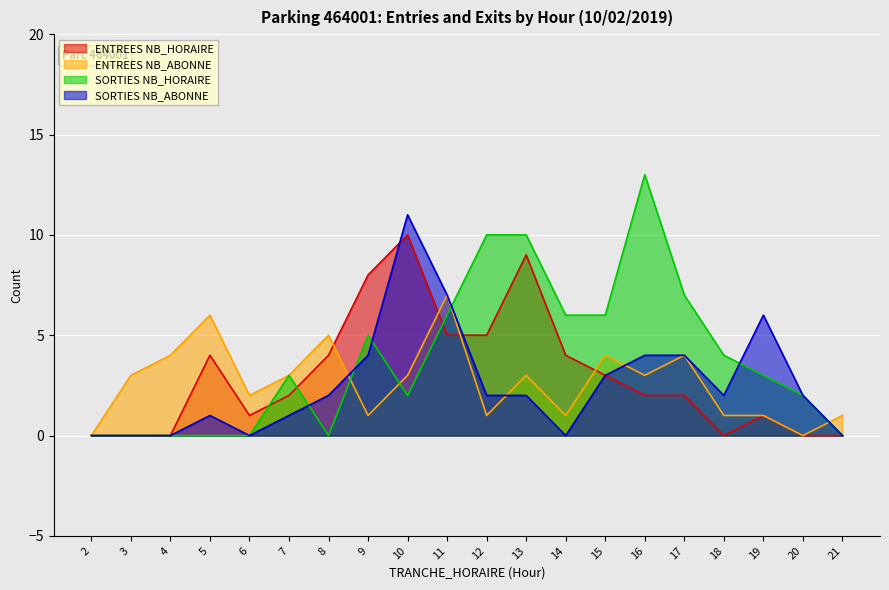

True or false: ENTREES NB_HORAIRE has a value of -5 at 3.

False